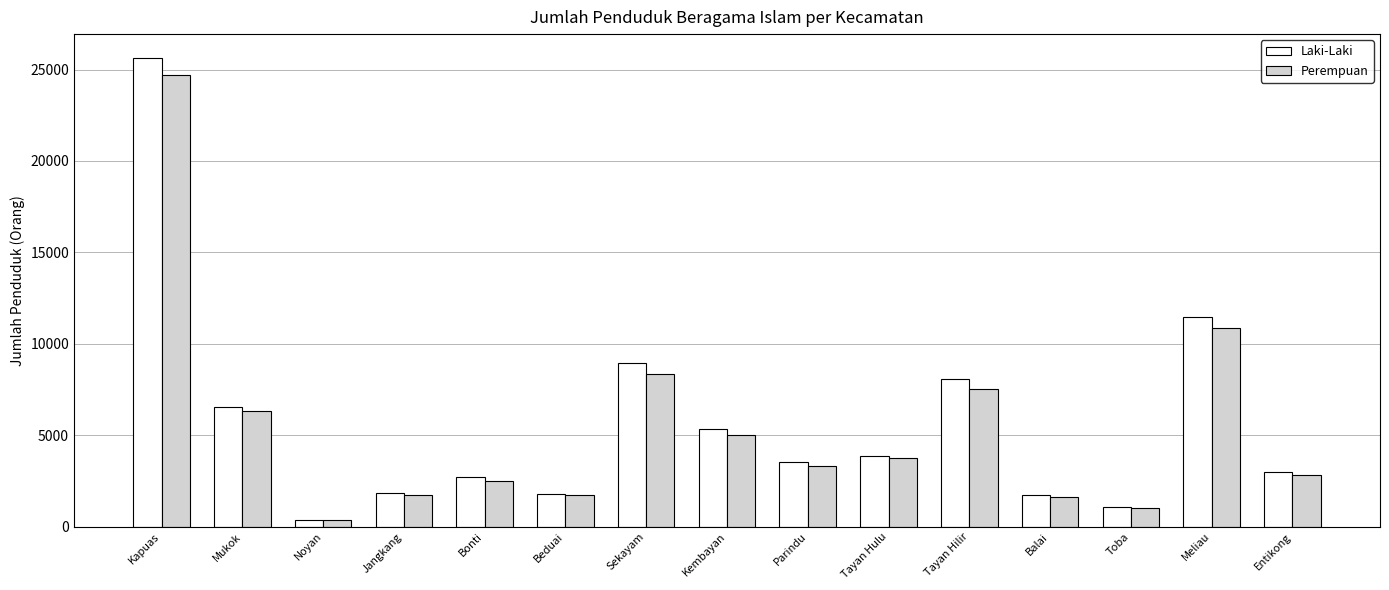

What is the label of the 11th bar from the right?

Bonti